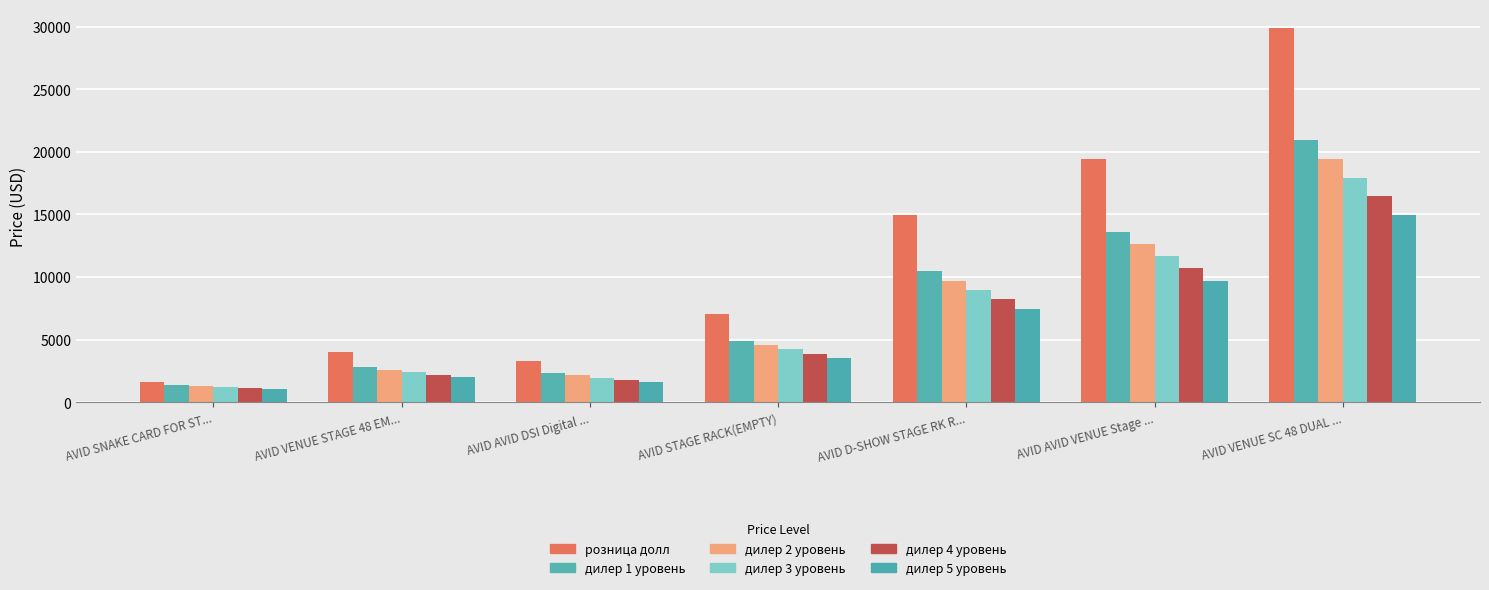

What is the total value across all series at AVID SNAKE CARD FOR ST...?

7811.5